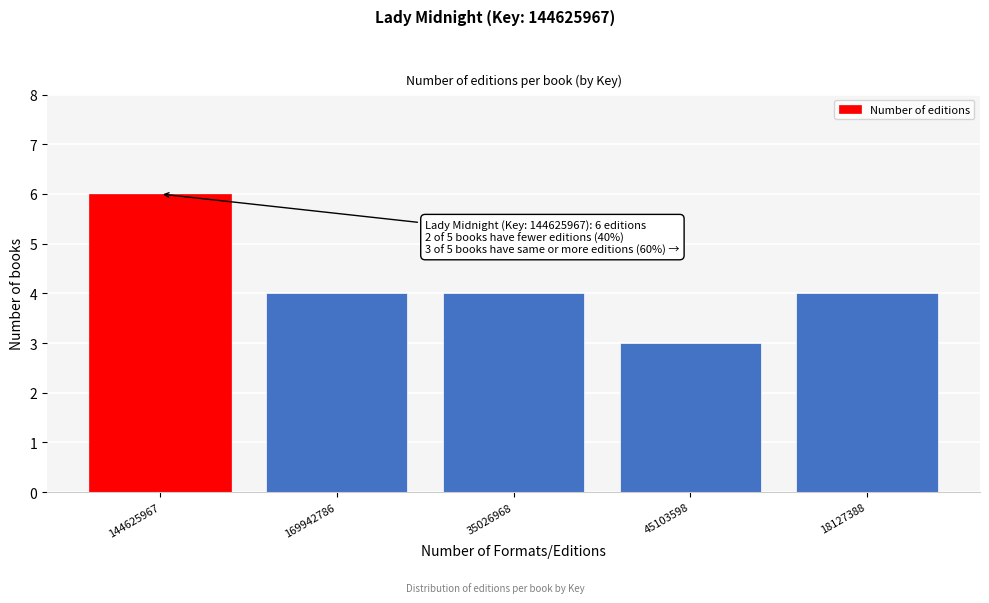

Reading left to right, transcribe all the data shown in this chart.

144625967=6	169942786=4	35026968=4	45103598=3	18127388=4